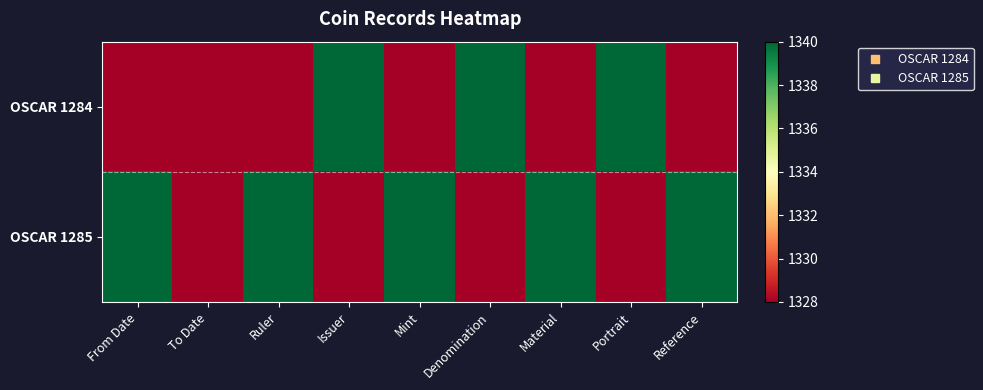

At how many categories does at least one series exceed 1332?

8